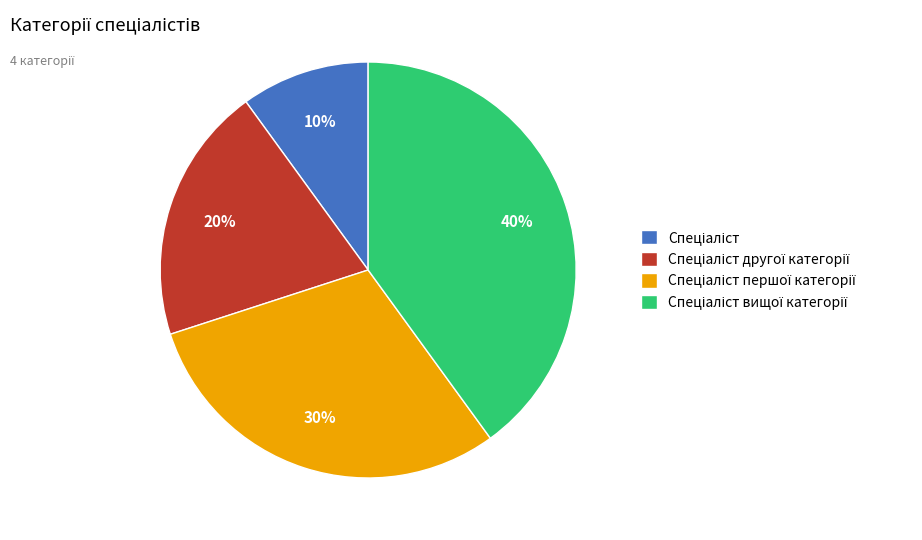

To the nearest percent, what is the average slice percentage?

25%